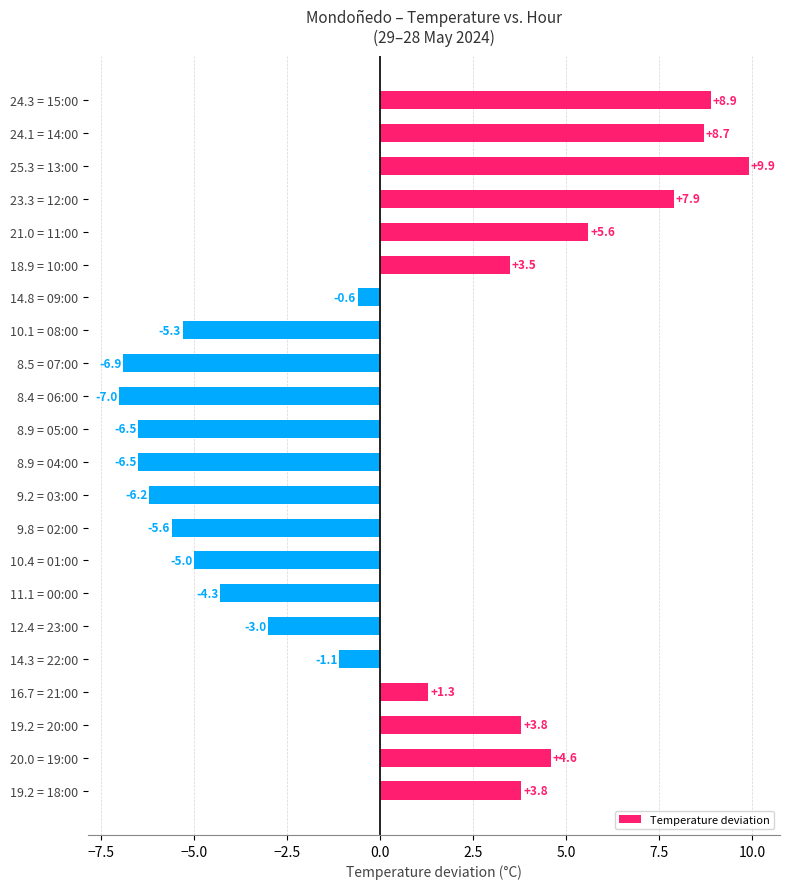

How many data points are above 0?

10